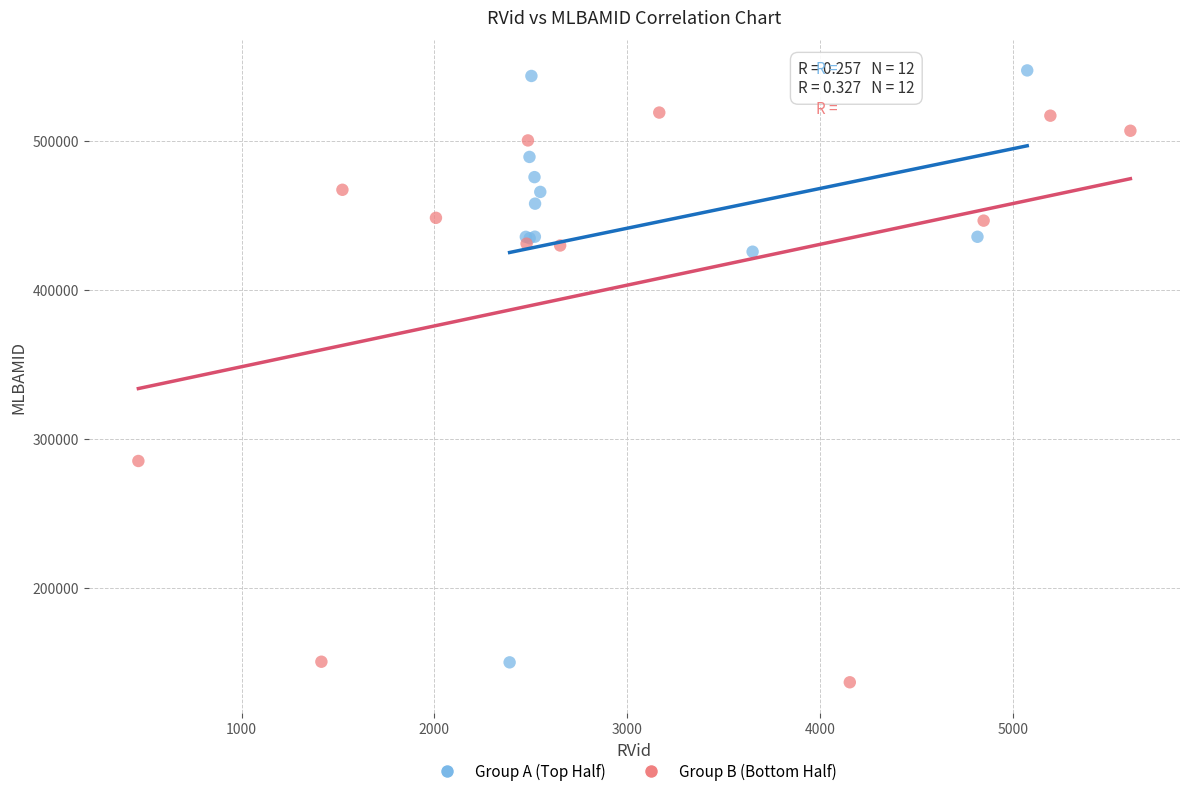

Which series contains the highest Y value?

Group A (Top Half)